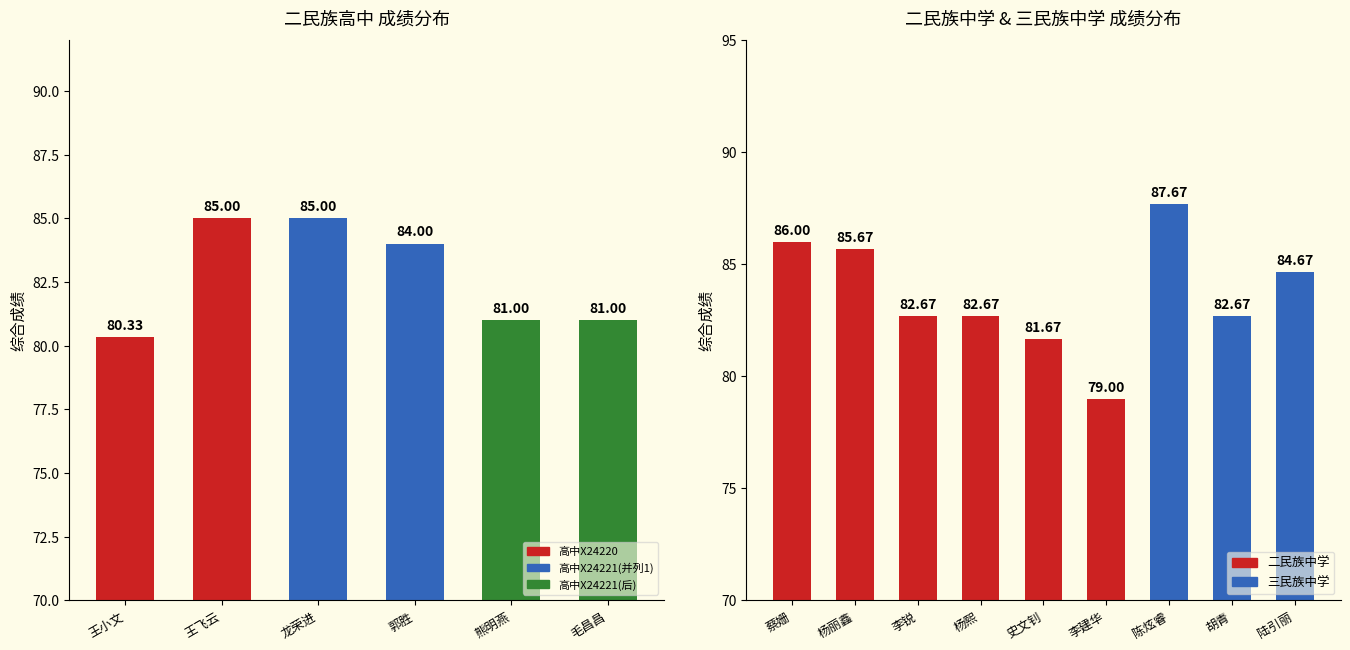

What is the sum of the 面试成绩 values at 李锐 and 蔡姗?

168.7